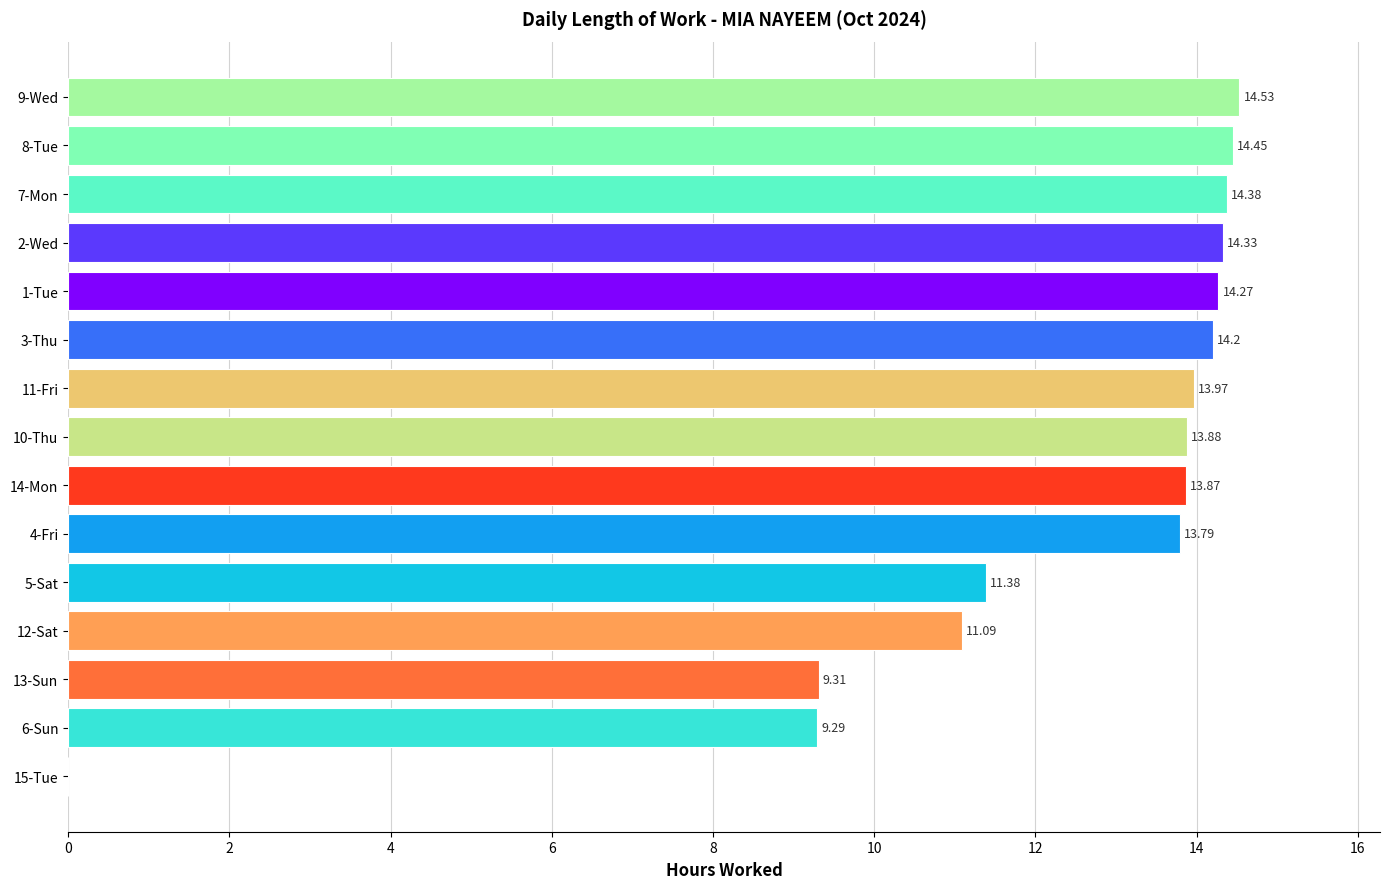

What is the sum of all values?

182.7